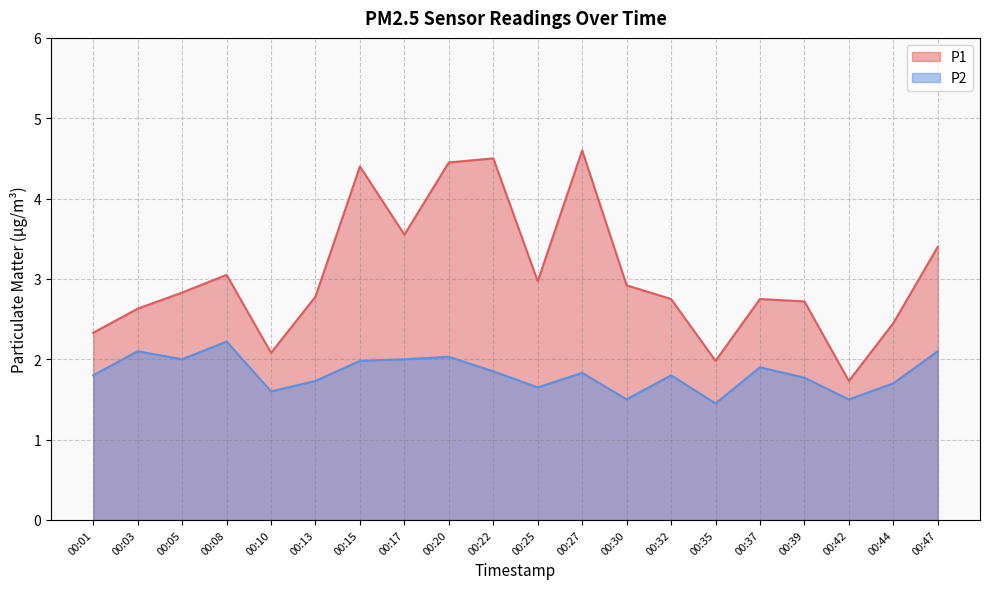

Between 00:10 and 00:13, which series saw the biggest shift?

P1